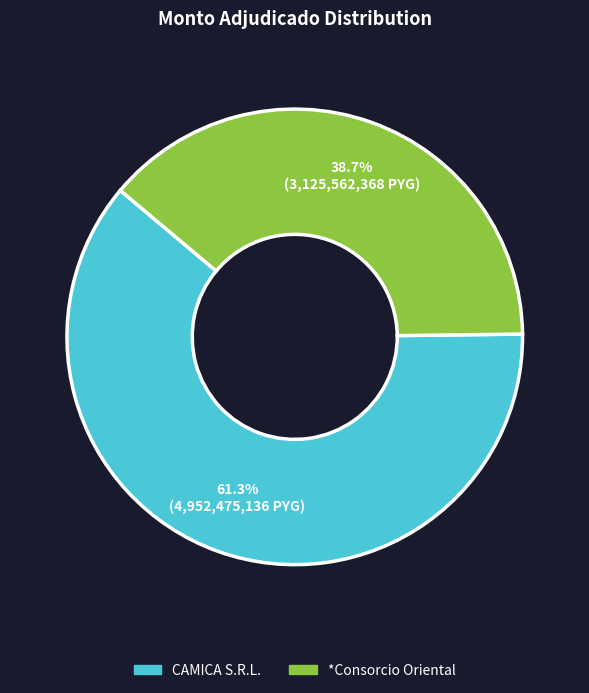

Rank the categories by value from highest to lowest.

CAMICA S.R.L., *Consorcio Oriental